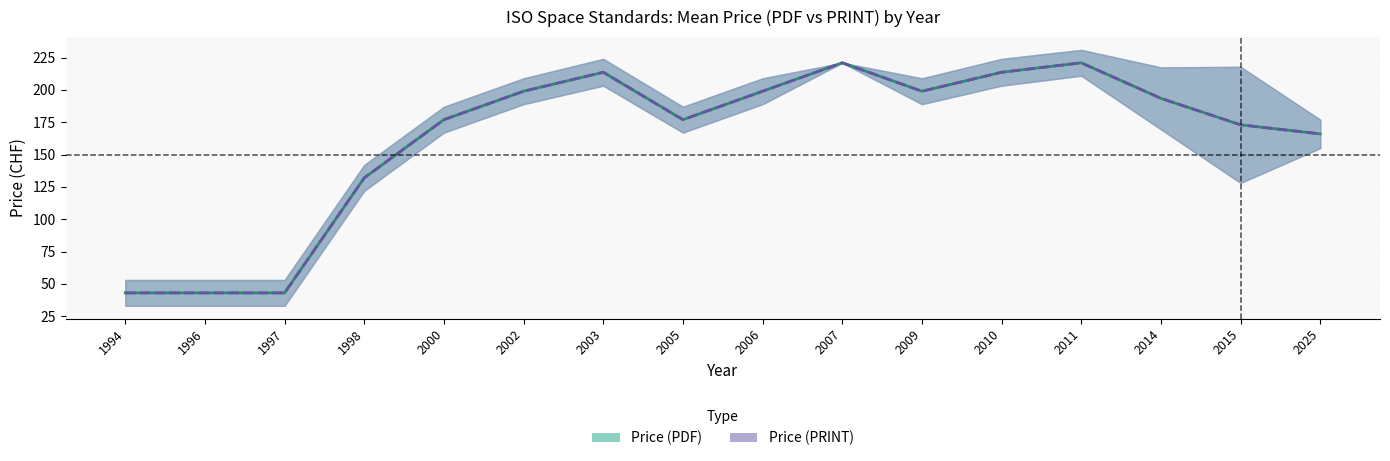

How many series are shown in this chart?

2